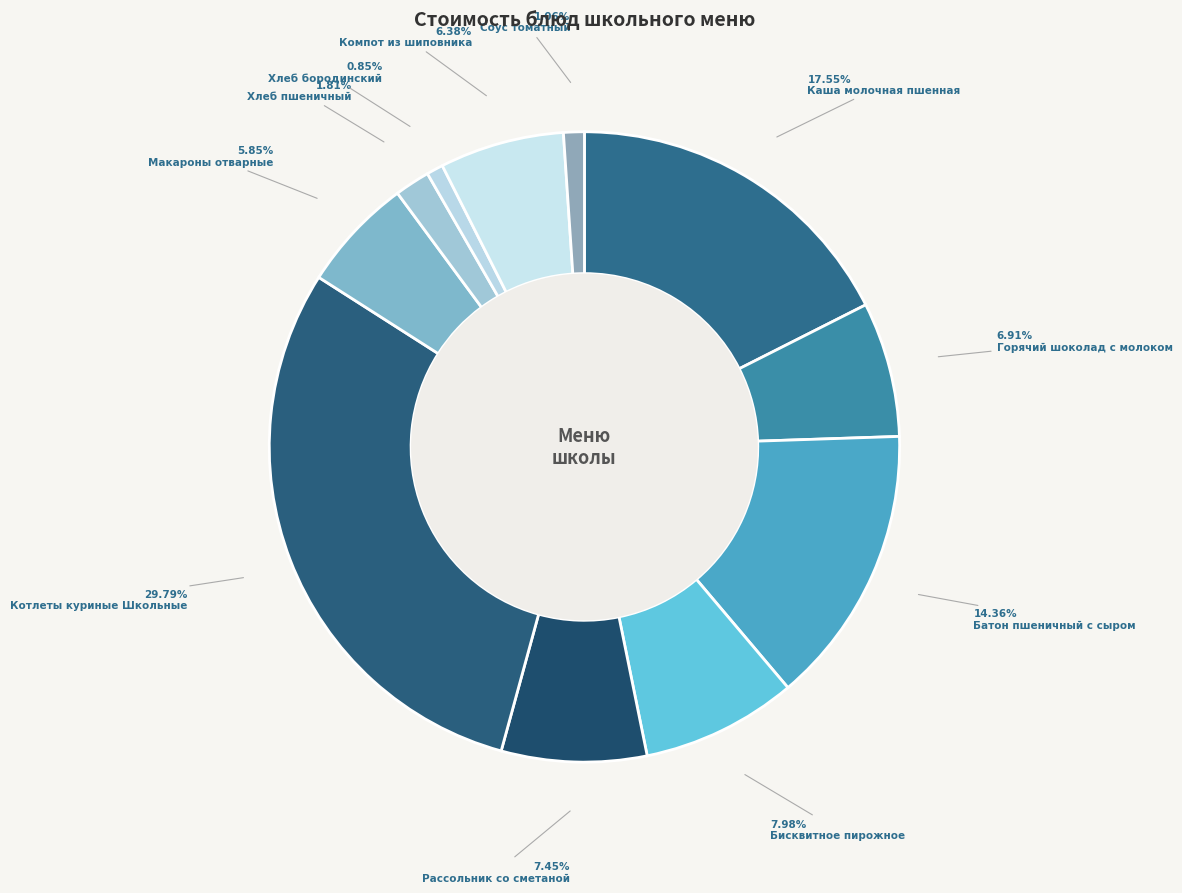

How many segments does this pie chart have?

11